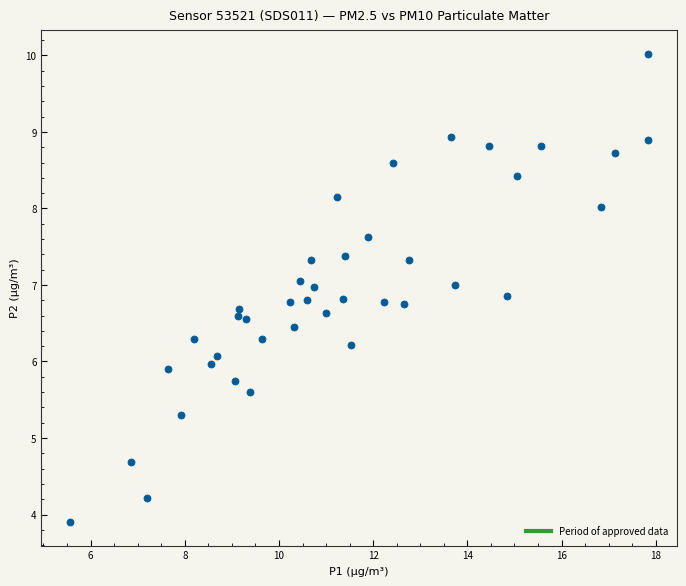

What is the range of X values (max minus min)?

12.3